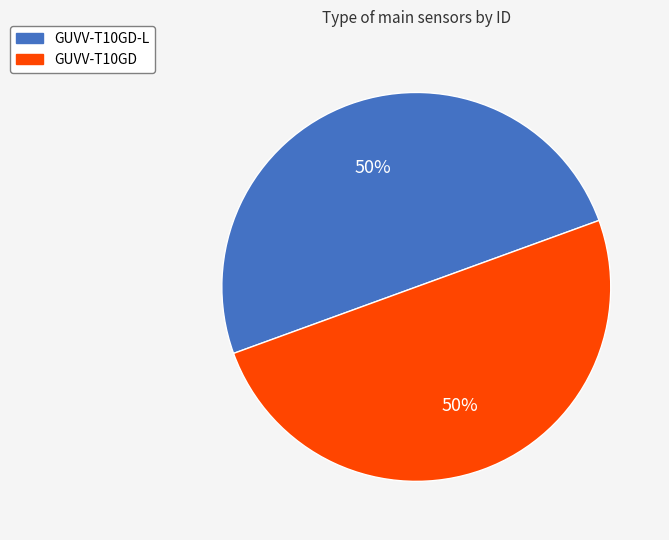

What is the ratio of the value at GUVV-T10GD-L to the value at GUVV-T10GD?

1.0